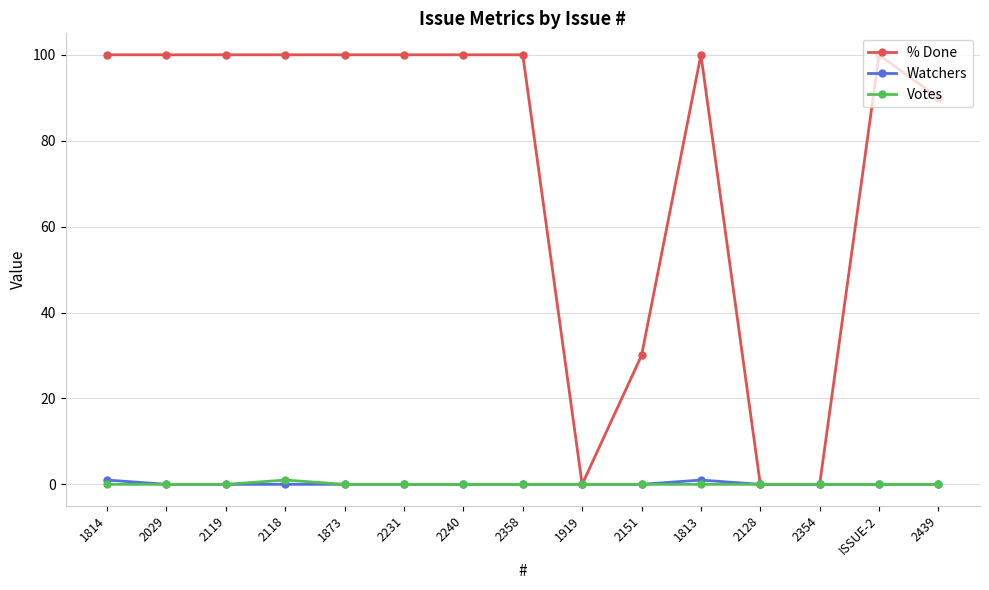

True or false: % Done has more than 1 interior local peaks.

True